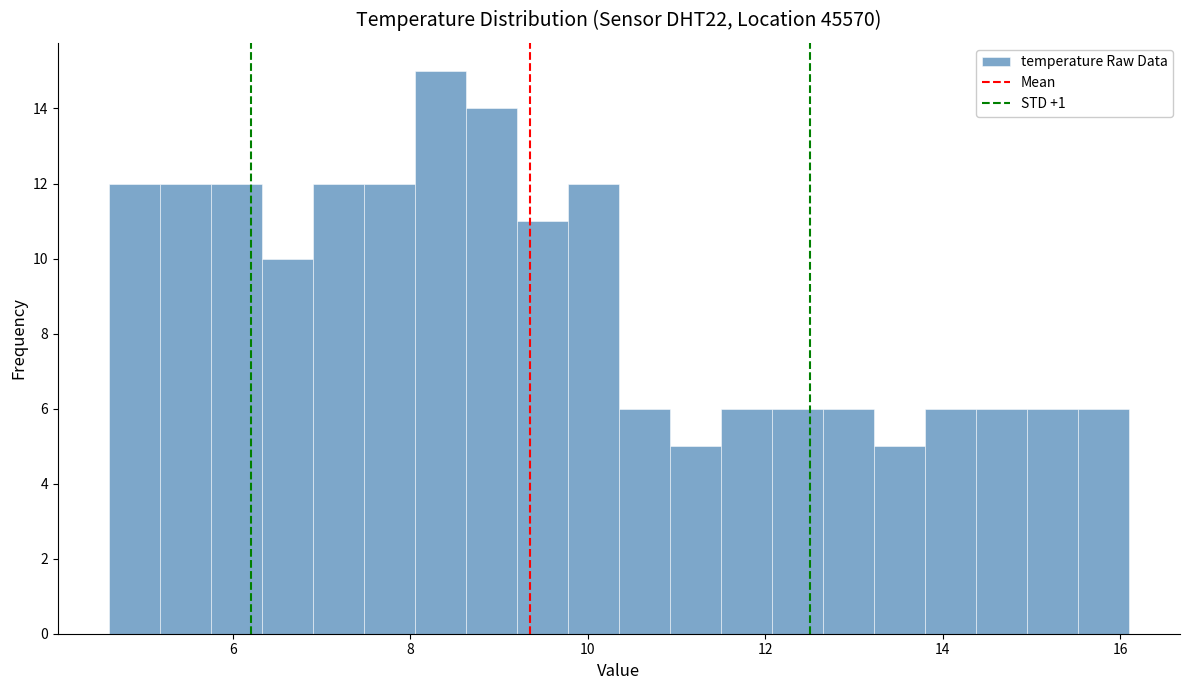

Read against the x-axis, roughly where is the centre of the tallest bar?

8.4